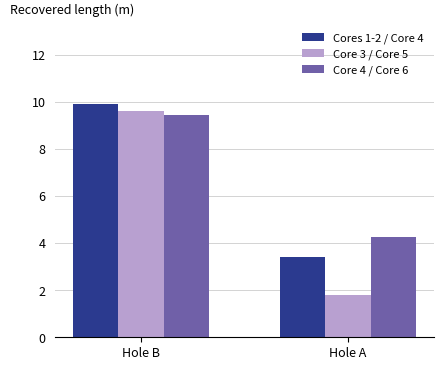

What is the sum of the Cores 1-2 / Core 4 values at Hole A and Hole B?

13.3